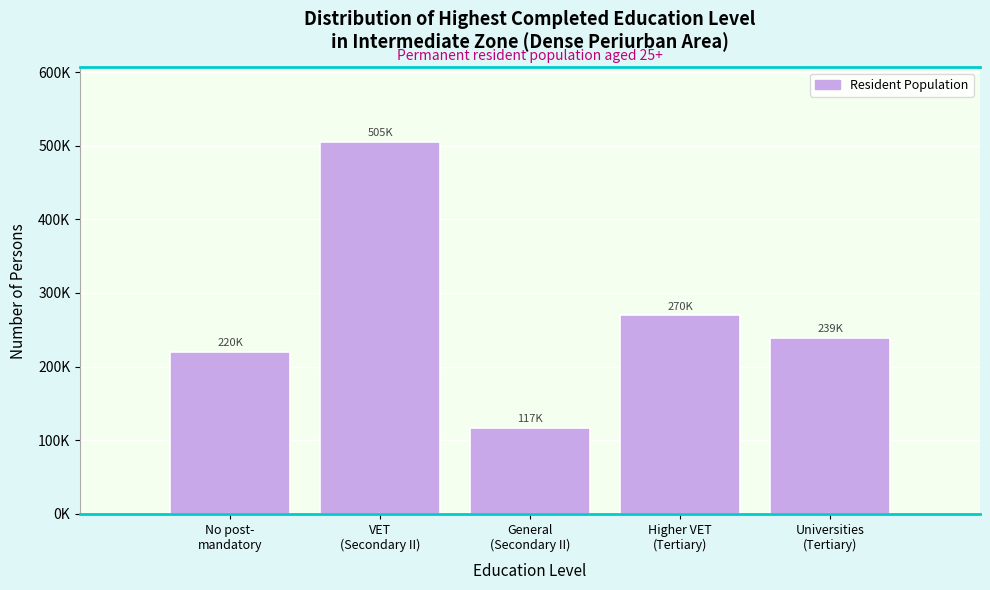

Are the bars horizontal?

No